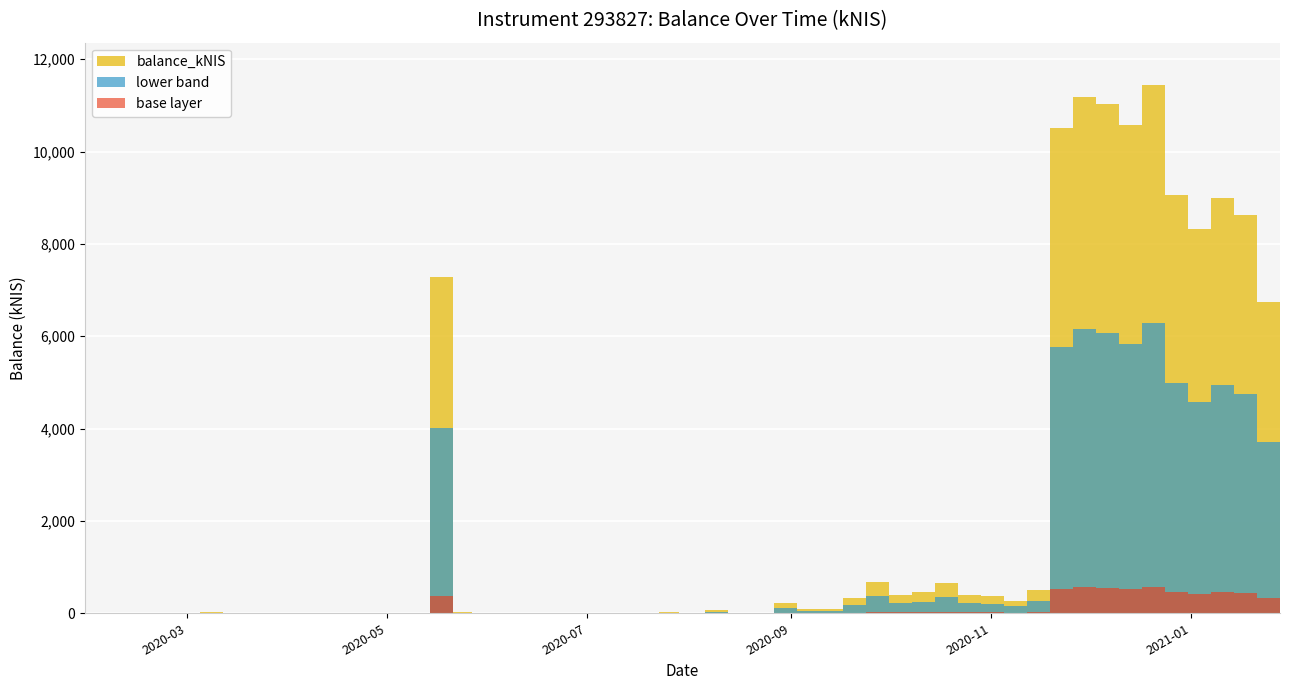

Which category has the lowest value across all series?

2020-01-30